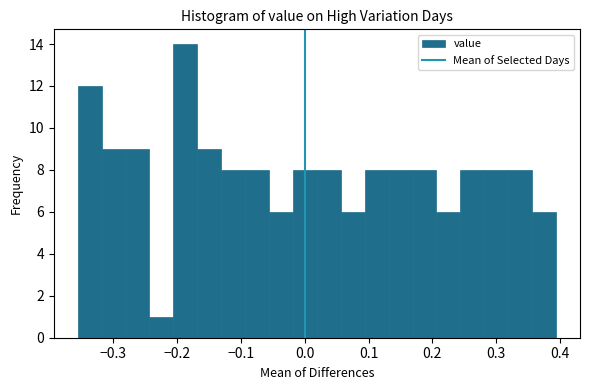

Read against the x-axis, roughly where is the centre of the tallest bar?

-0.19